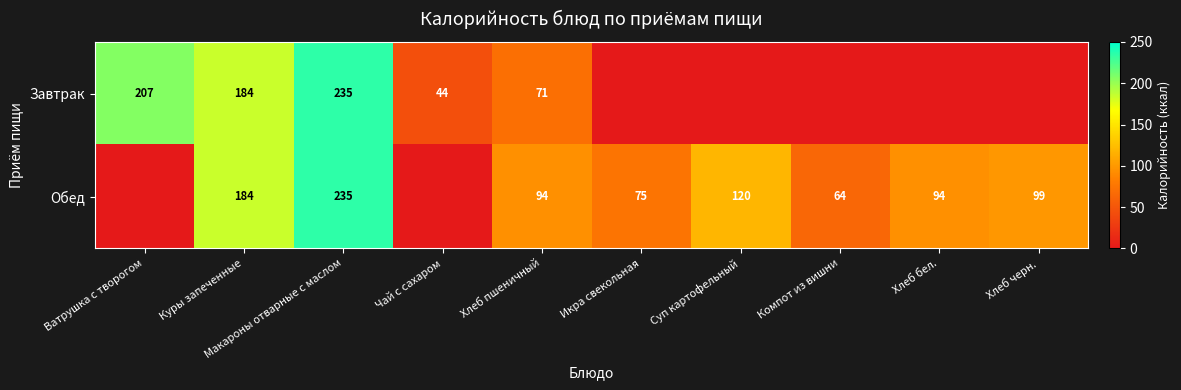

Is it true that Обед equals 157 at Хлеб черн.?

False